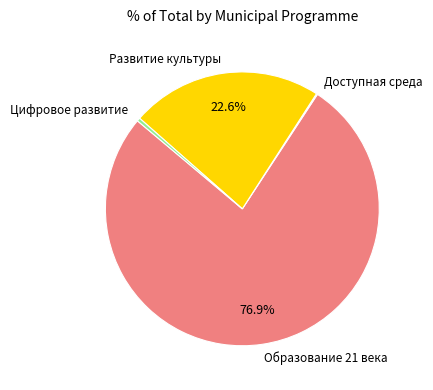

To the nearest percent, what is the average slice percentage?

25%